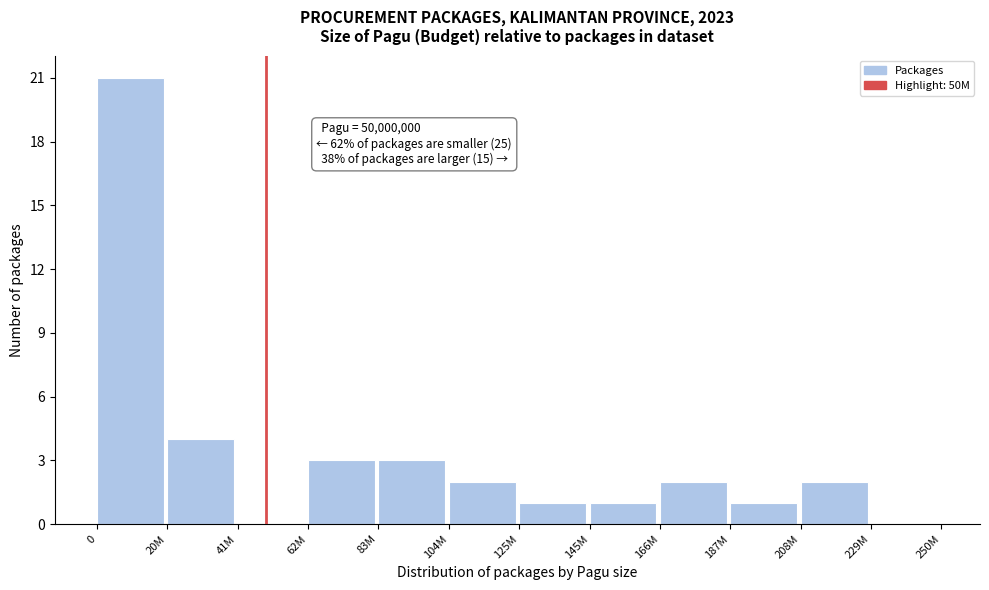

Reading left to right, list all the values displayed in this chart.

0=21	20M=4	41M=0	62M=3	83M=3	104M=2	125M=1	145M=1	166M=2	187M=1	208M=2	229M=0